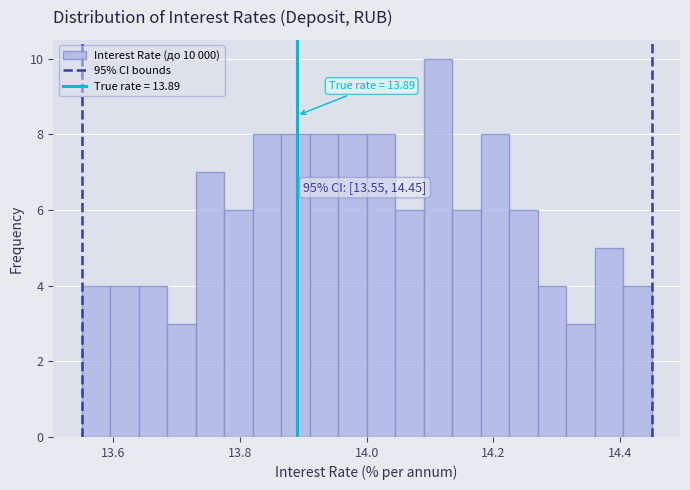

Read against the x-axis, roughly where is the centre of the tallest bar?

14.12